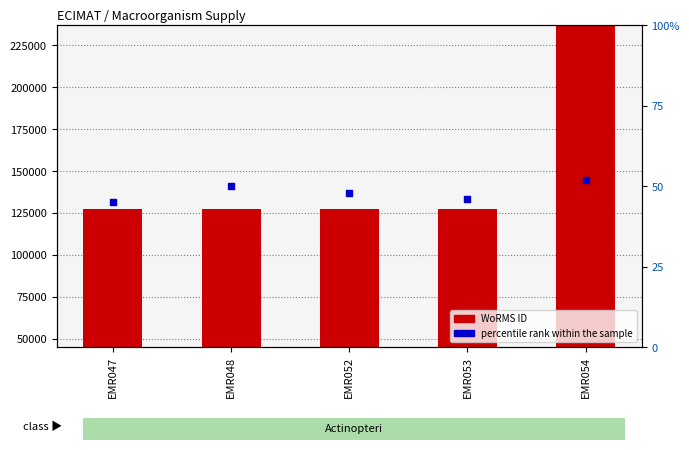

Which series reaches the maximum Y coordinate?

WoRMS ID (count proxy)